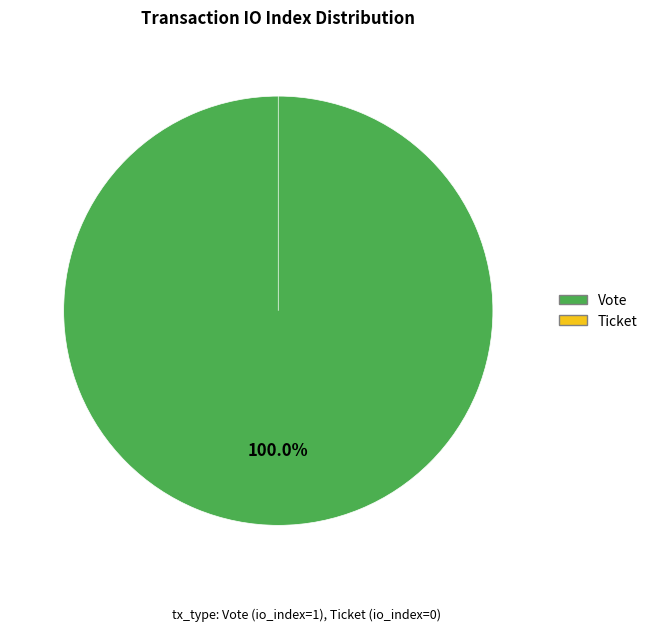

Does Ticket represent more than half of the total?

No